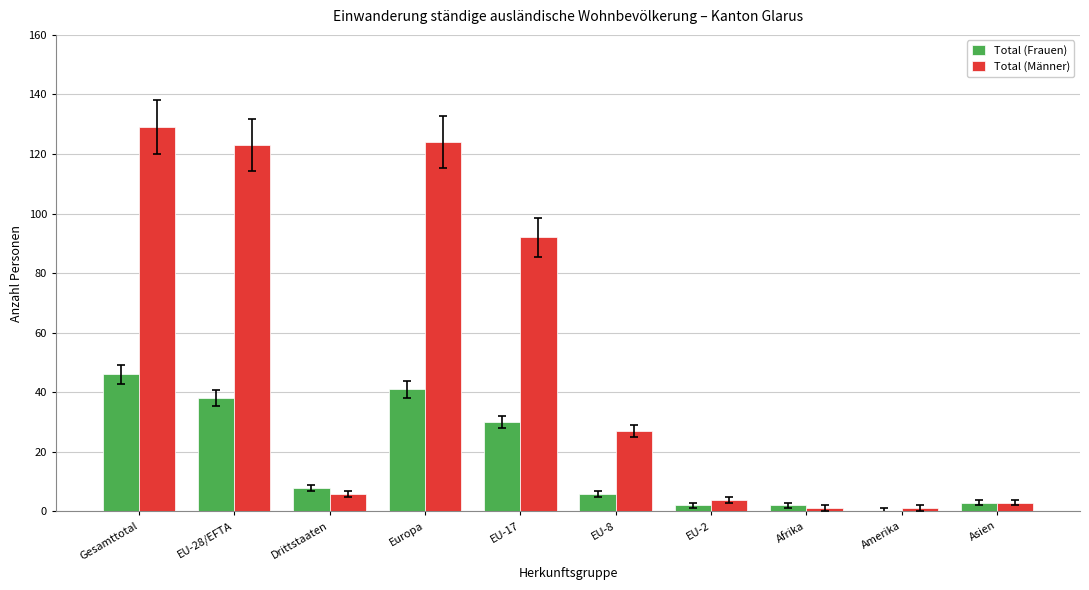

How many groups of bars are there?

10